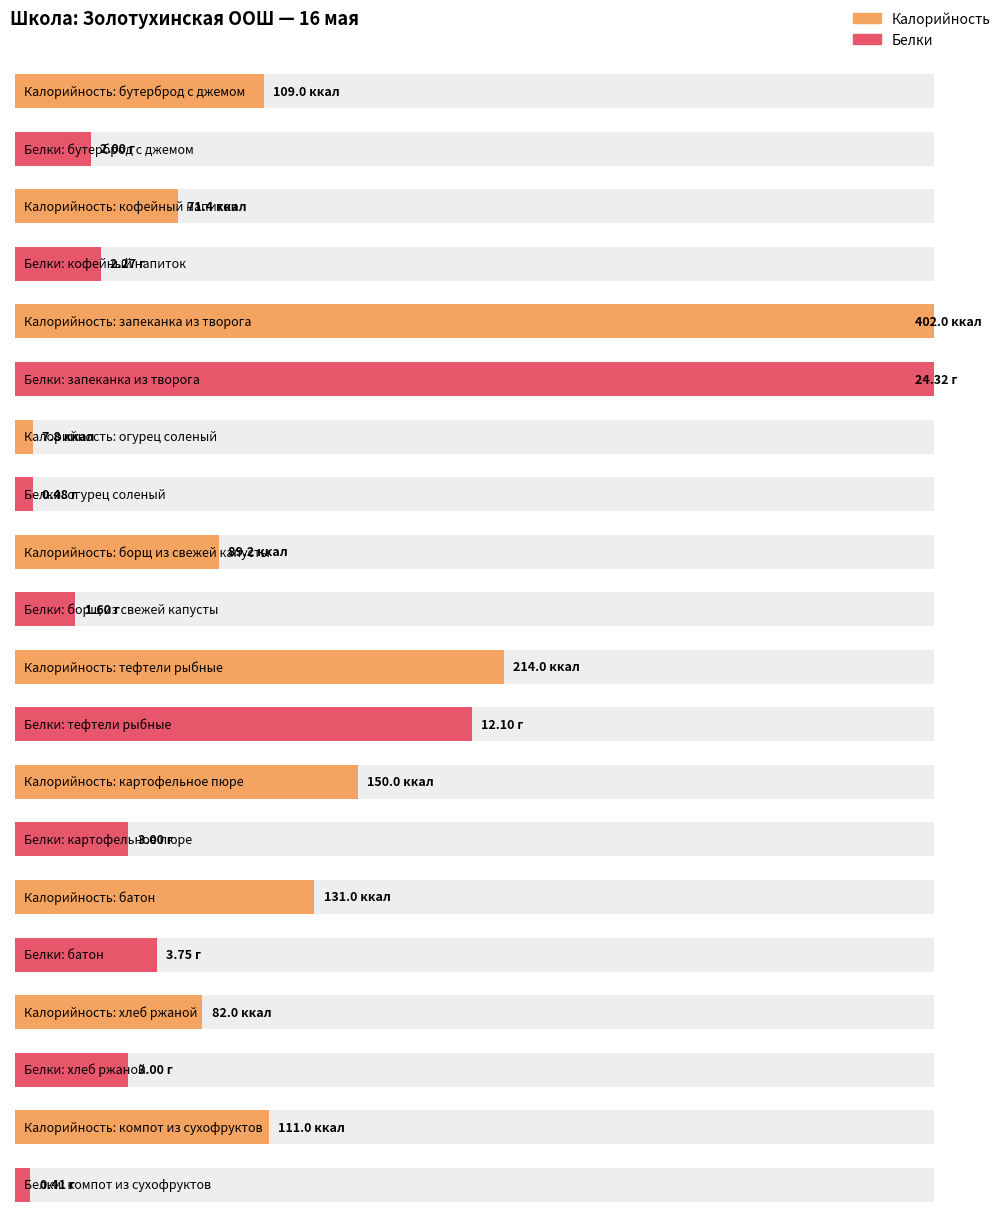

The value of Белки at картофельное пюре is 3.0. True or false?

True